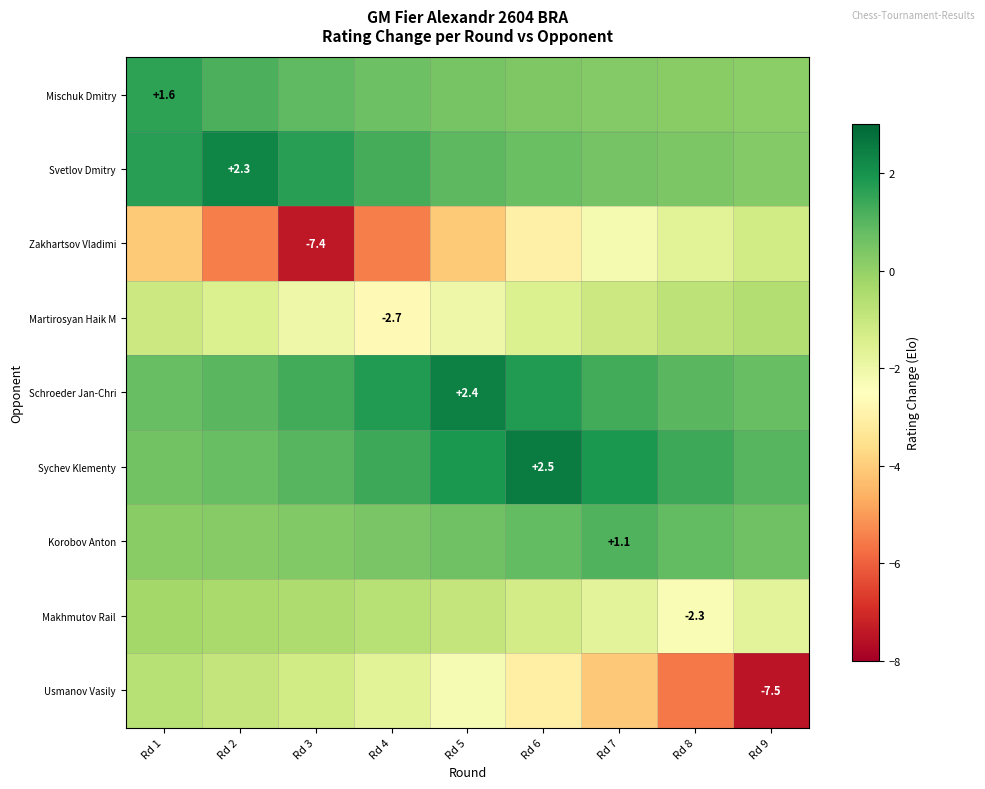

Count the number of categories in the chart.

9